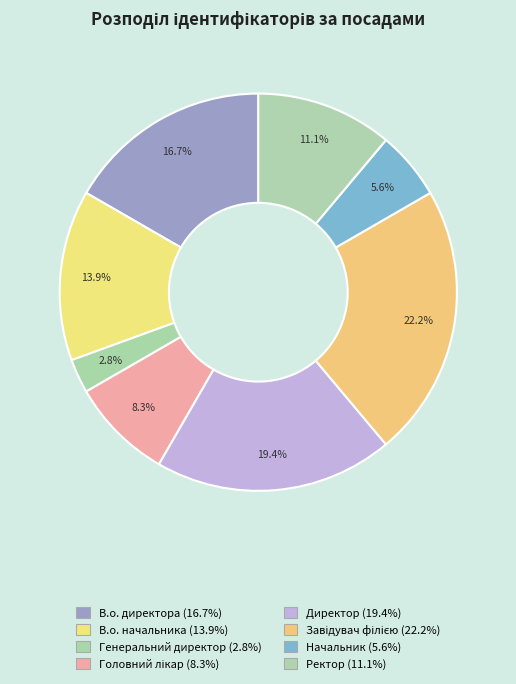

Is Завідувач філією the majority of the pie?

No